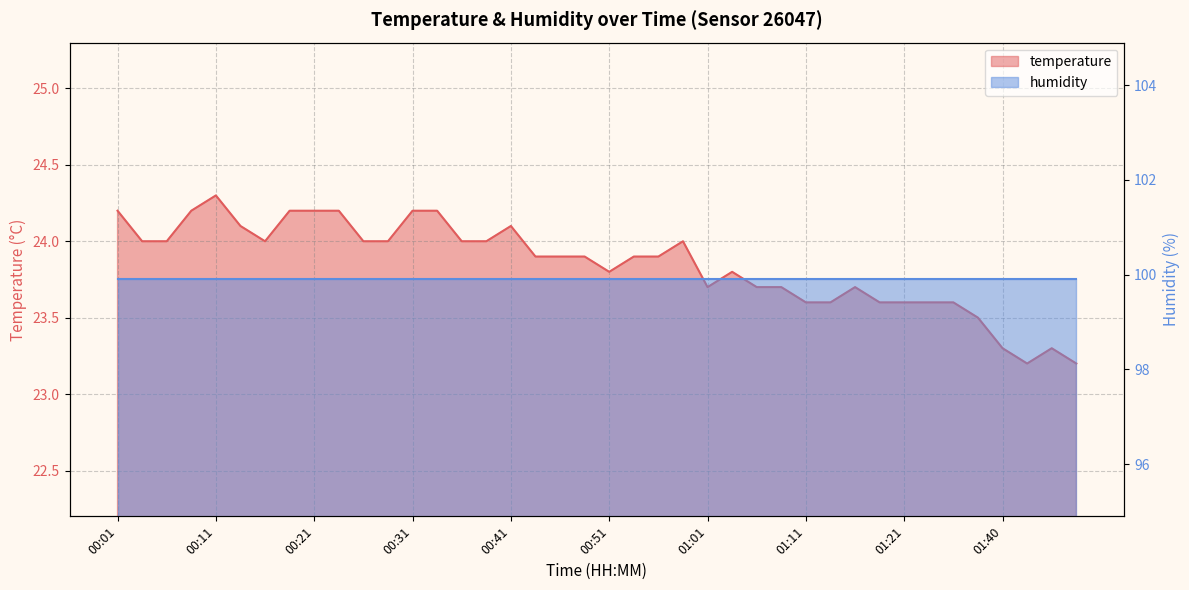

What is the maximum value shown in the chart?

24.3